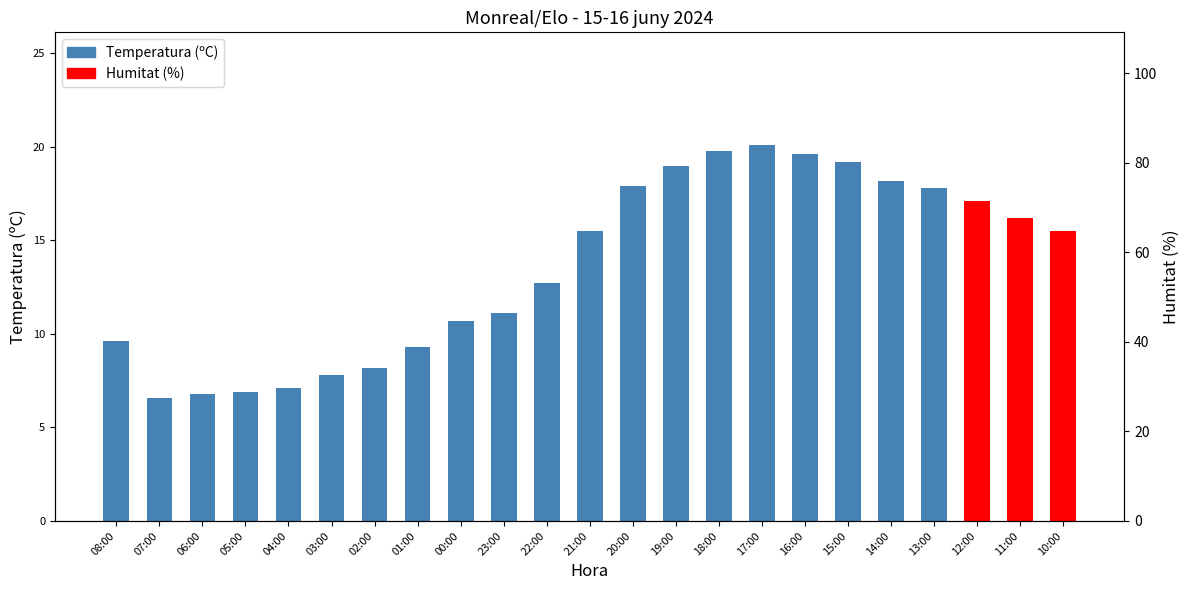

Read the Humitat (%) value at 22:00, to the nearest 5.

75